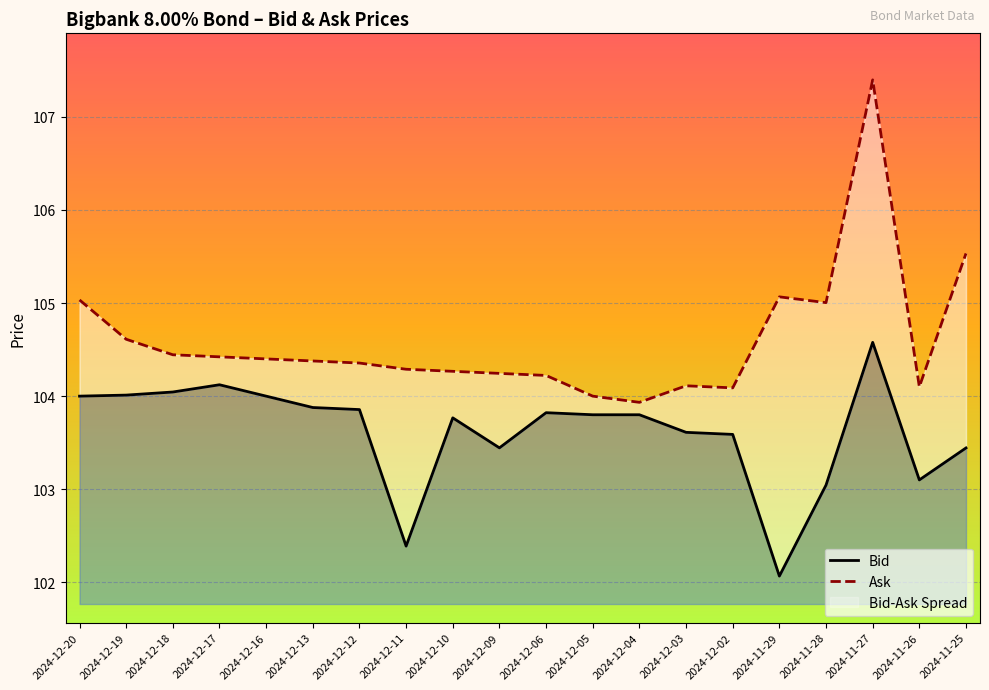

Reading left to right, transcribe all the data shown in this chart.

Bid: 104.0	104.0	104.0	104.1	104.0	103.9	103.9	102.4	103.8	103.4	103.8	103.8	103.8	103.6	103.6	102.1	103.0	104.6	103.1	103.4
Ask: 105.0	104.6	104.4	104.4	104.4	104.4	104.4	104.3	104.3	104.2	104.2	104.0	103.9	104.1	104.1	105.1	105.0	107.4	104.1	105.5